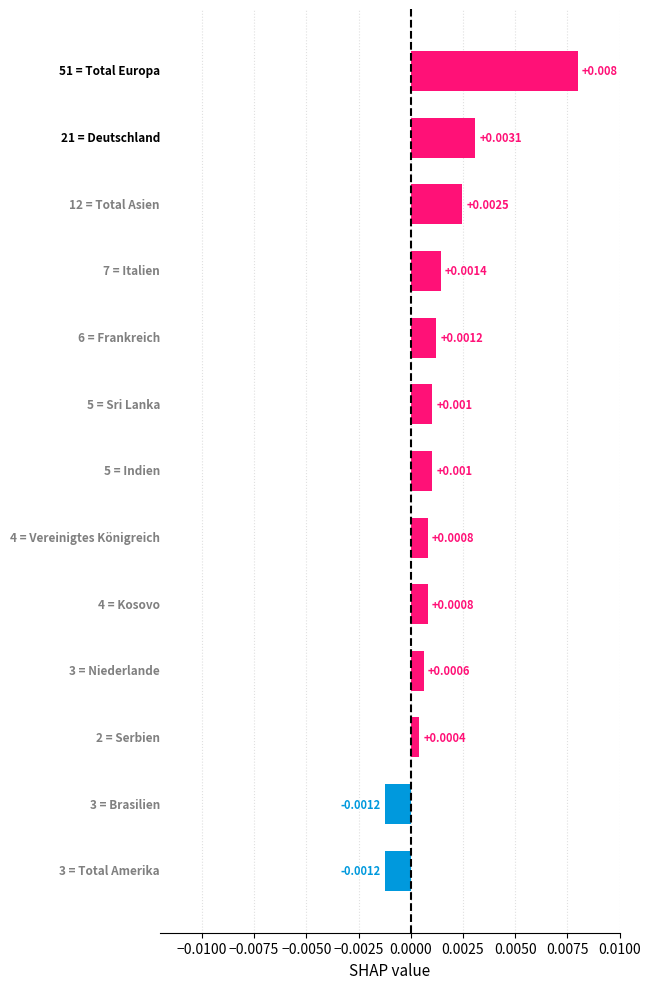

How many negative values are there?

2